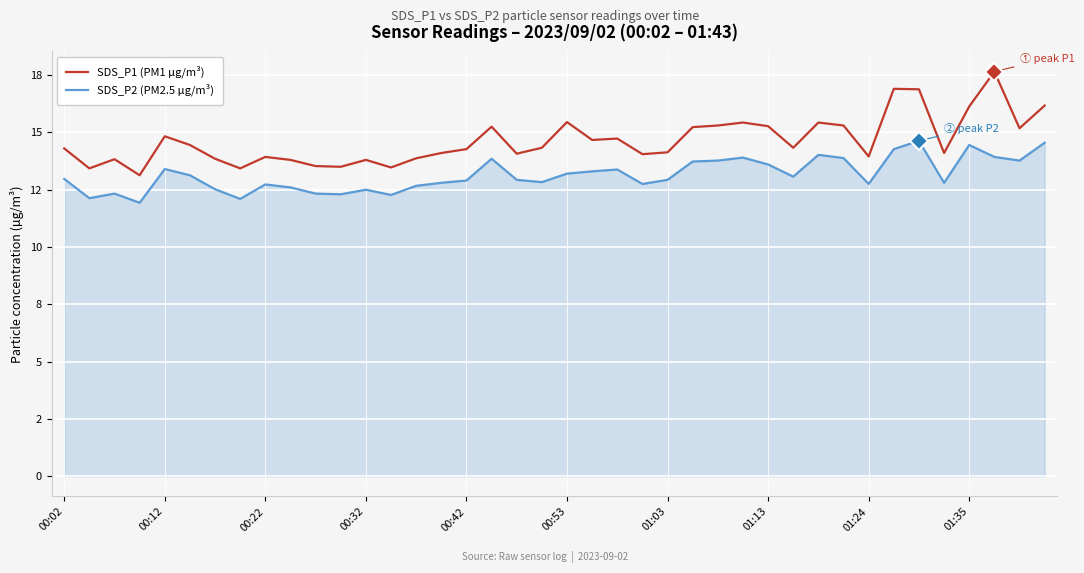

True or false: SDS_P1 (PM1 µg/m³) and SDS_P2 (PM2.5 µg/m³) cross at least once.

False